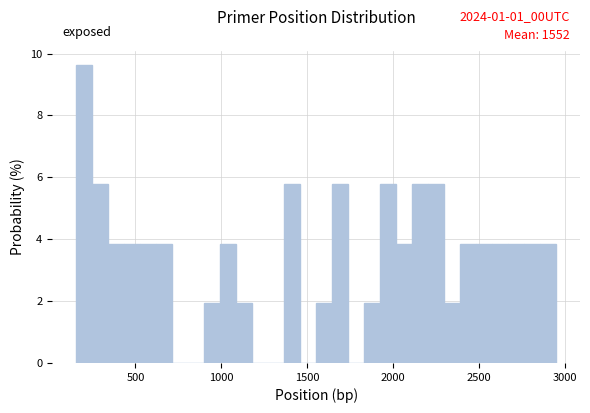

Read against the x-axis, roughly where is the centre of the tallest bar?

200